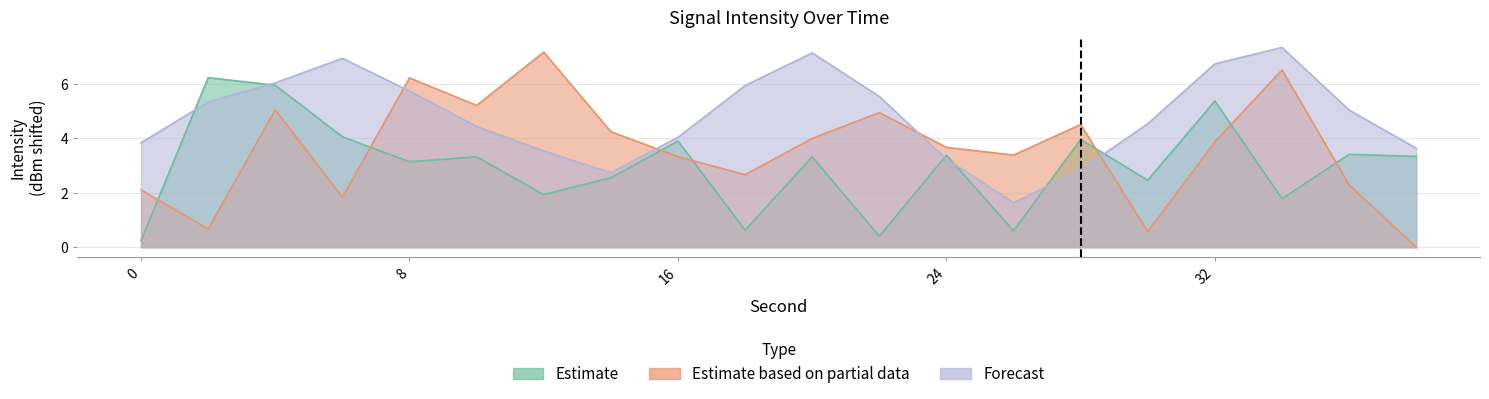

Rank the categories by Estimate value from highest to lowest.

2, 4, 32, 6, 28, 16, 36, 24, 38, 20, 10, 8, 14, 30, 12, 34, 18, 26, 22, 0